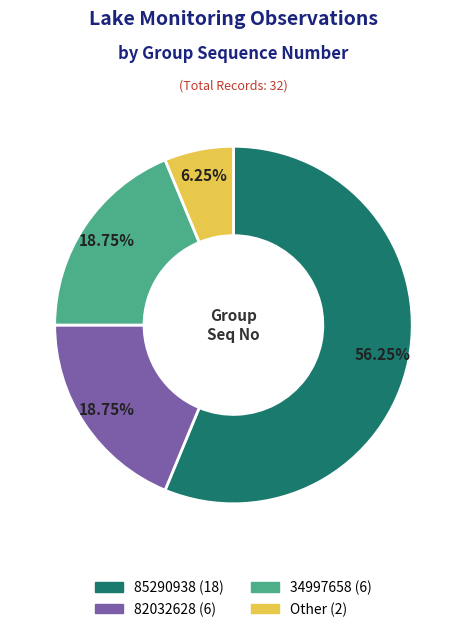

Which slice is the largest?

85290938